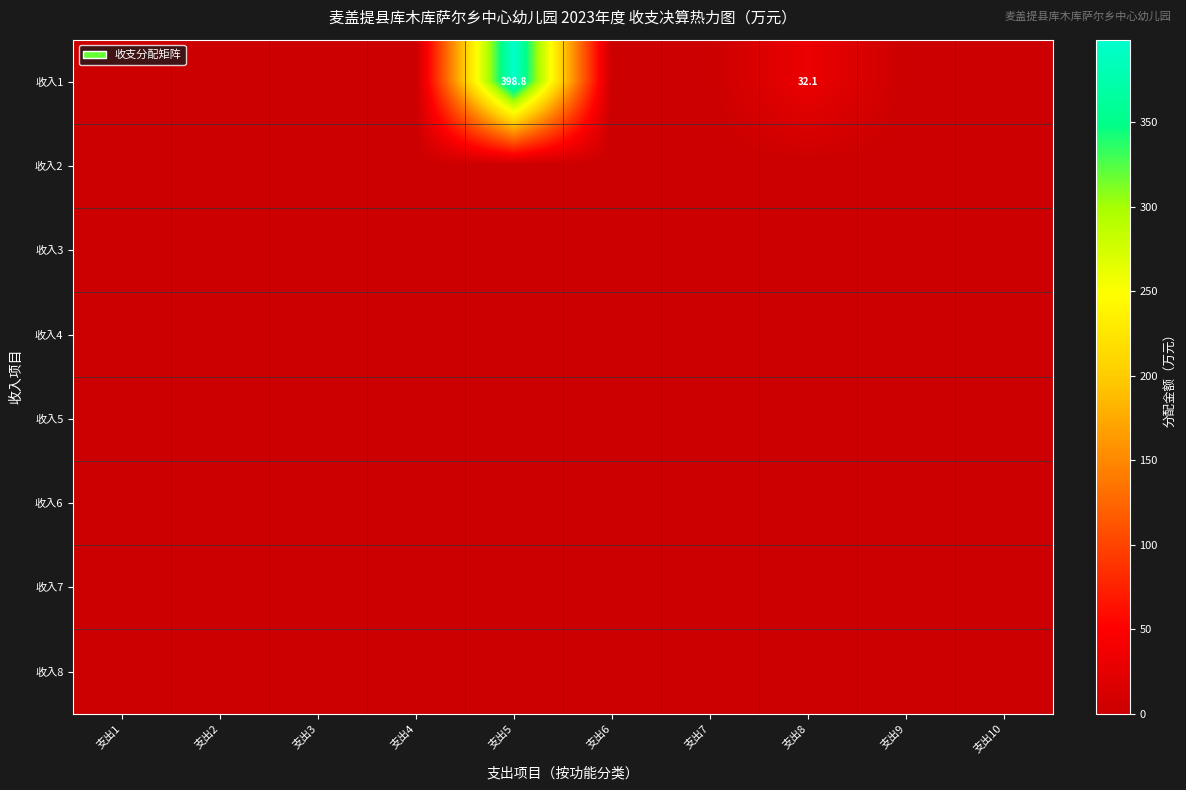

Between 支出7 and 支出6, which is larger?

支出7